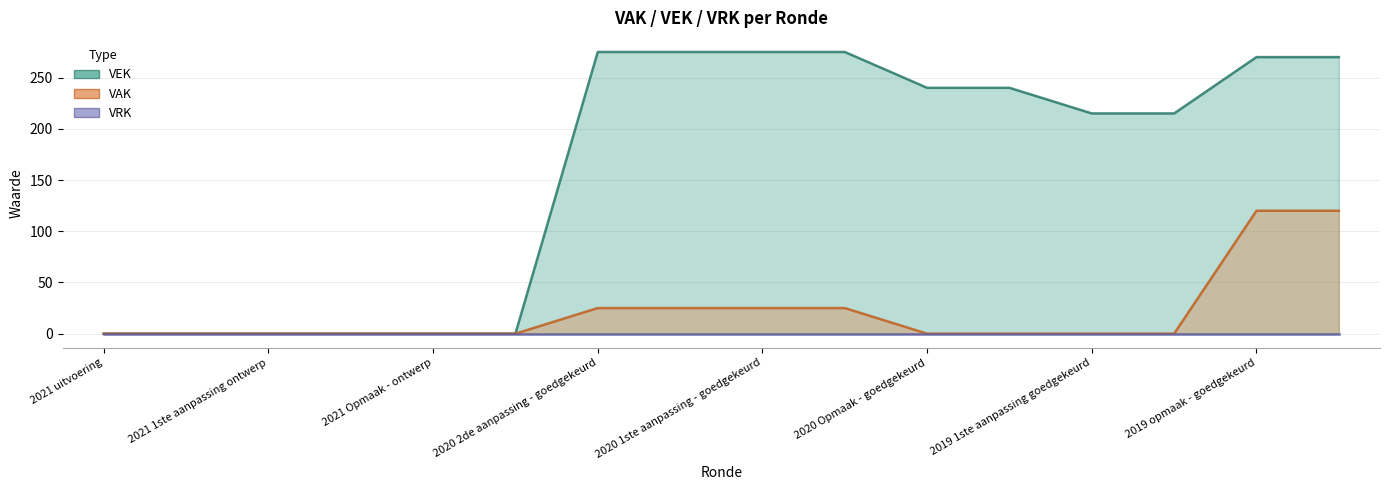

Is it true that VEK equals 275 at 2020 2de aanpassing - ontwerp?

True